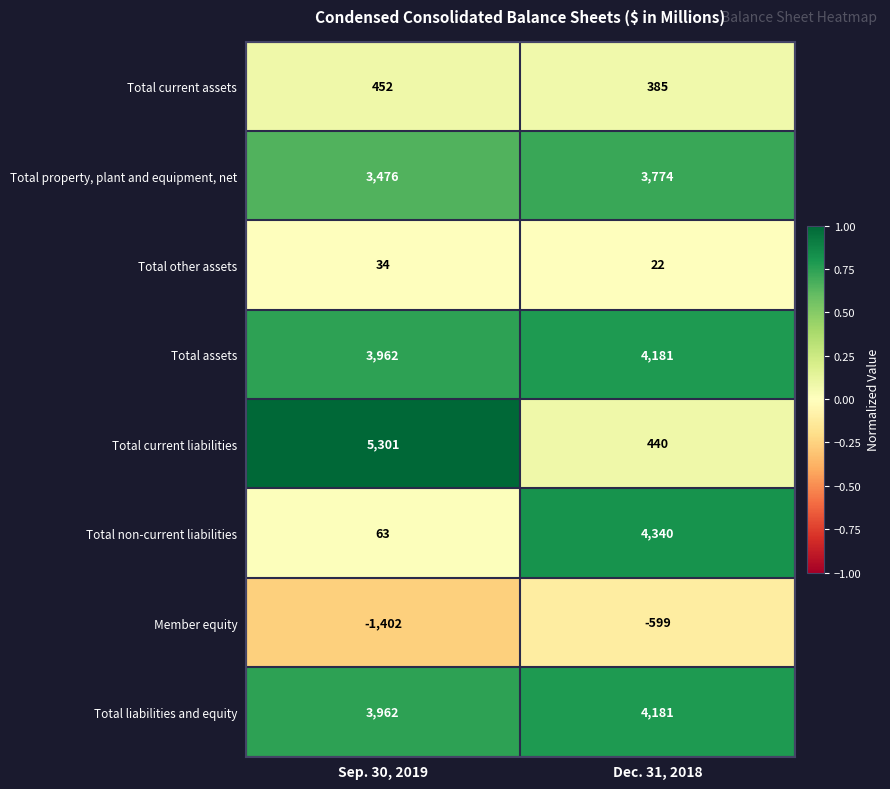

Reading left to right, list all the values displayed in this chart.

Total current assets: 452	385
Total property, plant and equipment, net: 3476	3774
Total other assets: 34	22
Total assets: 3962	4181
Total current liabilities: 5301	440
Total non-current liabilities: 63	4340
Member equity: -1402	-599
Total liabilities and equity: 3962	4181